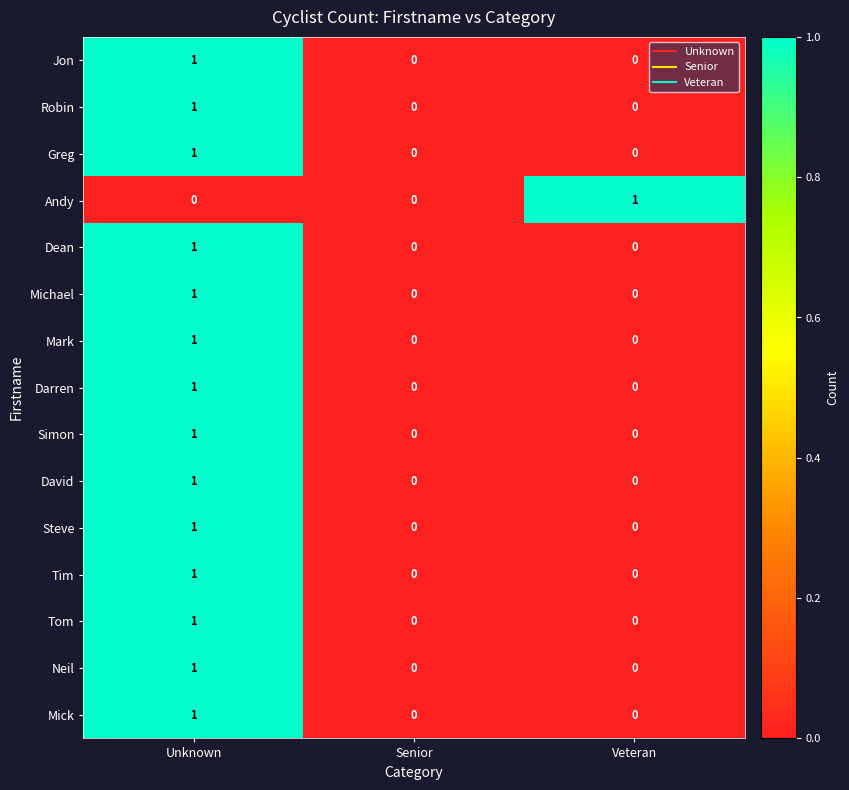

Which series changed the most between Senior and Veteran?

Andy